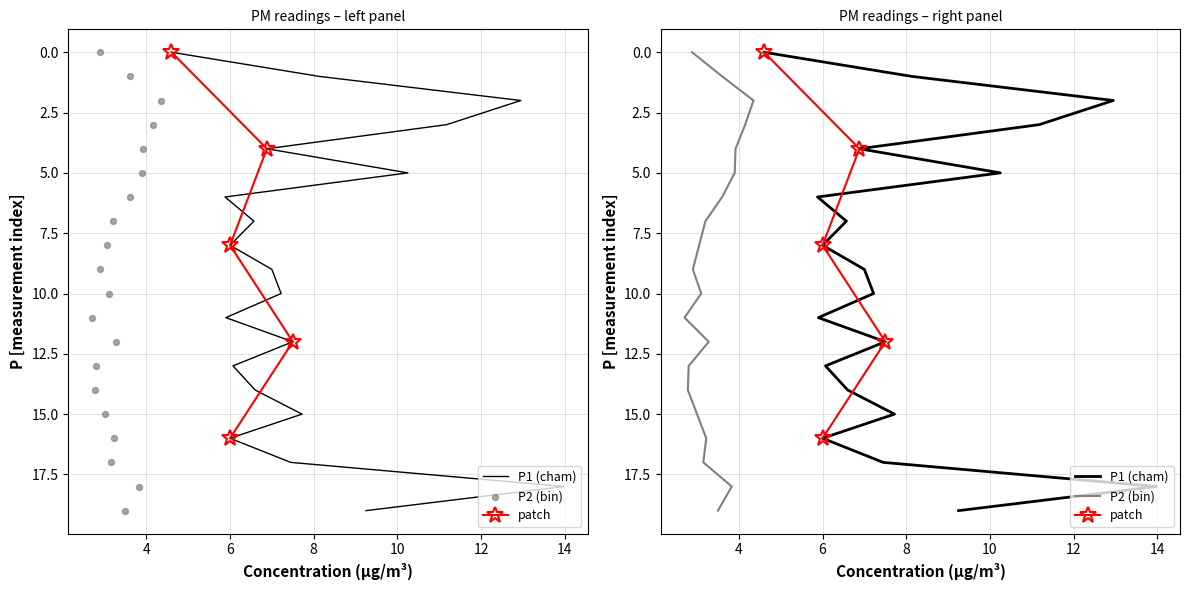

Which series reaches the minimum Y coordinate?

P2